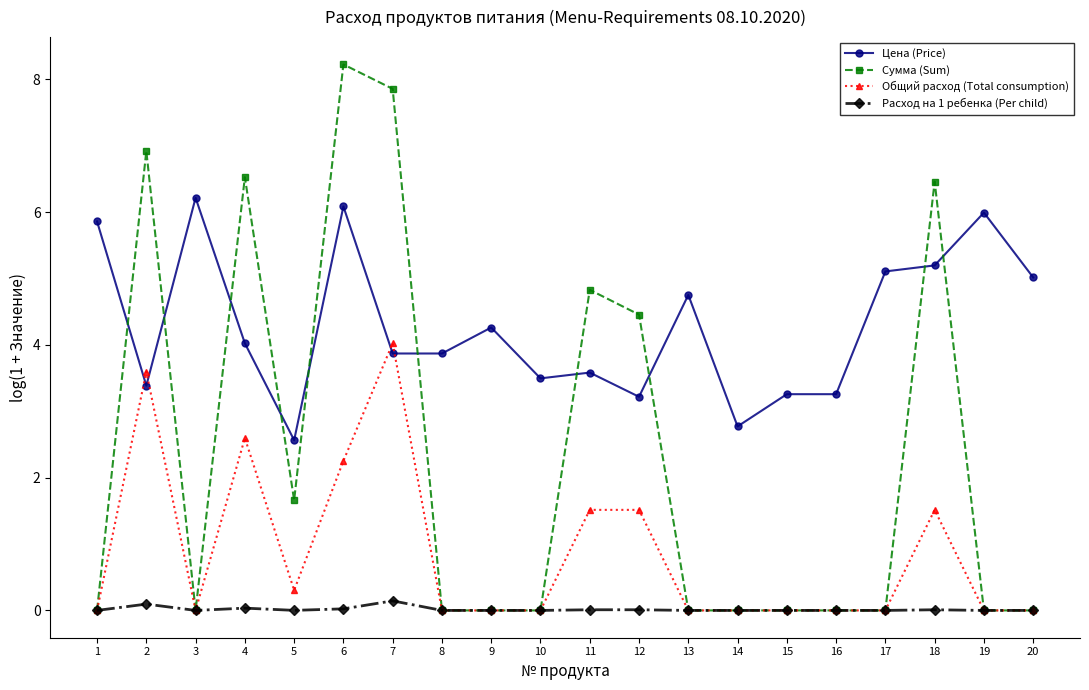

How many data points does each series have?

20